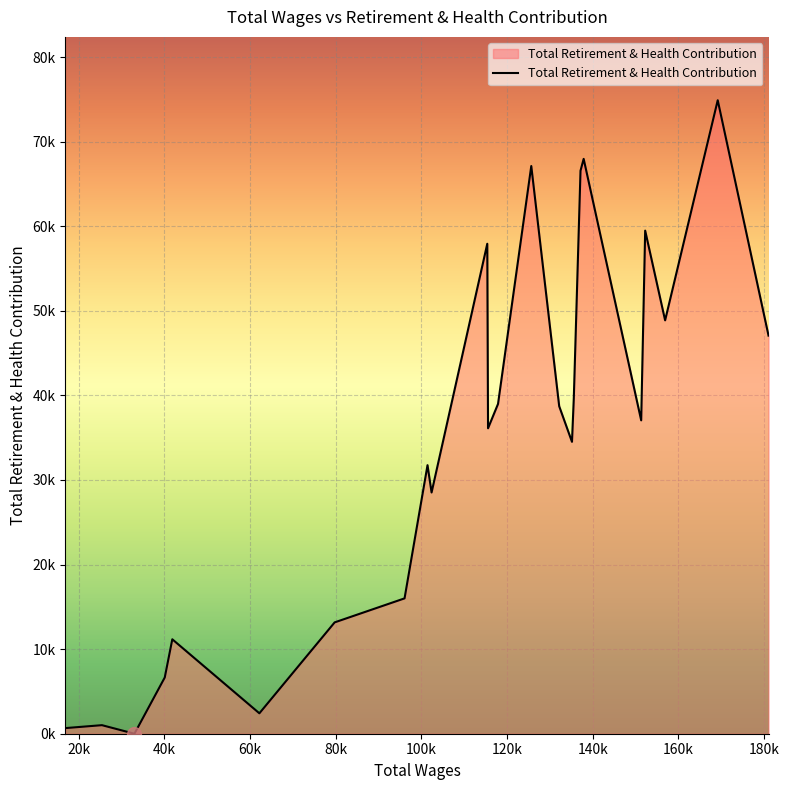

Rank the categories by value from lowest to highest.

32990.0, 16872.0, 25406.0, 62165.0, 40071.0, 41833.0, 79739.0, 96061.0, 102372.0, 101424.0, 135155.0, 115554.0, 151314.0, 132172.0, 117888.0, 135580.0, 181049.0, 156903.0, 115377.0, 152247.0, 137148.0, 125652.0, 137883.0, 169189.0